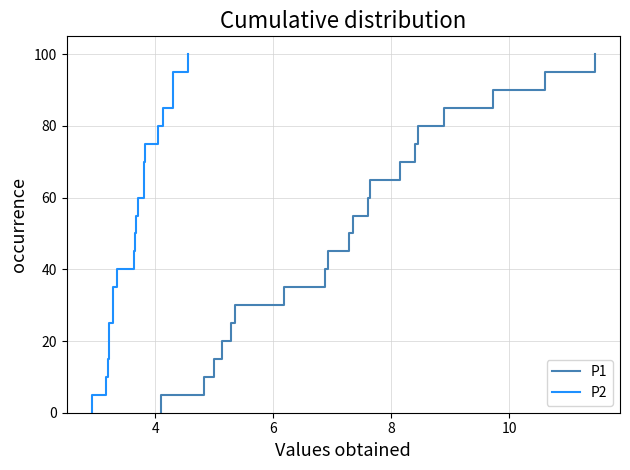

Between 10 and 6, which is larger?

10